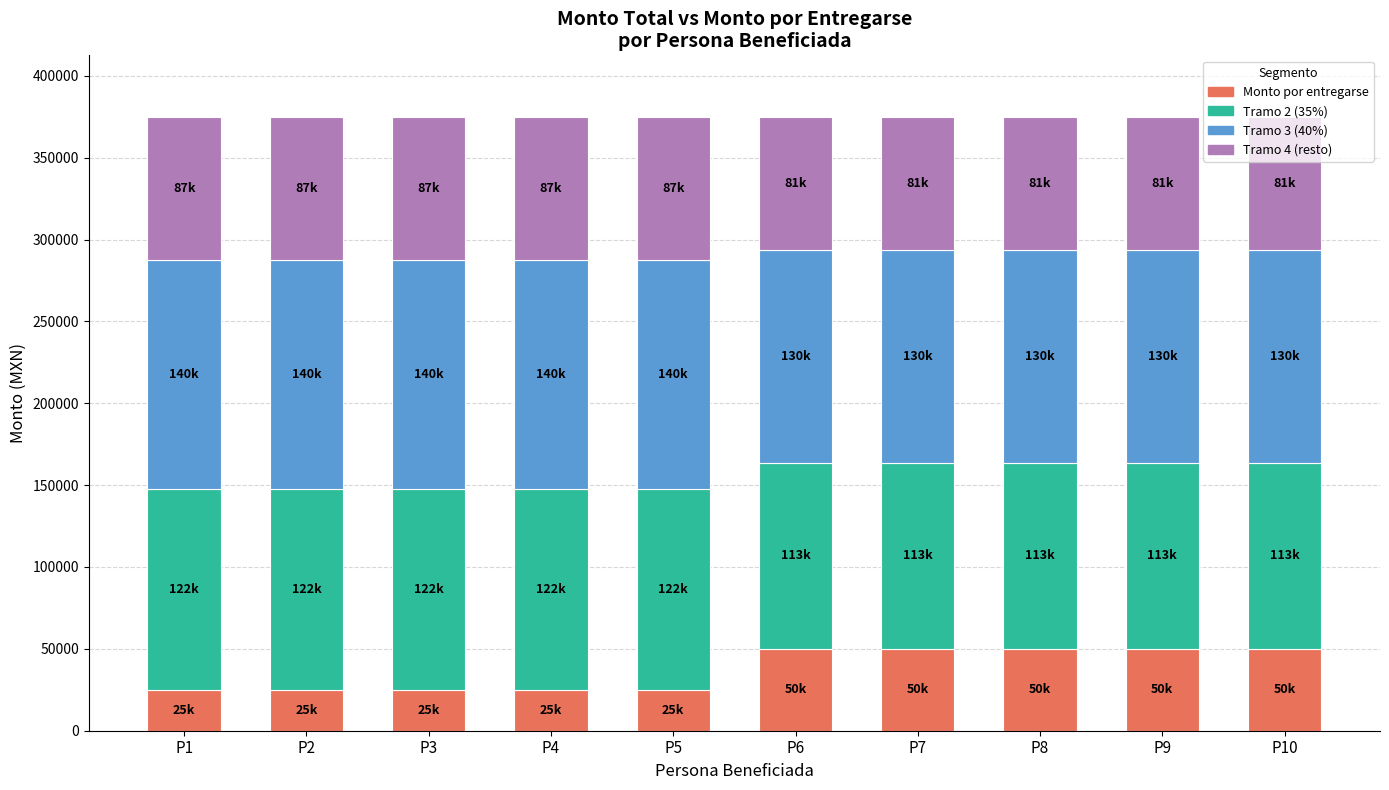

What is the total value across all series at P7?

375000